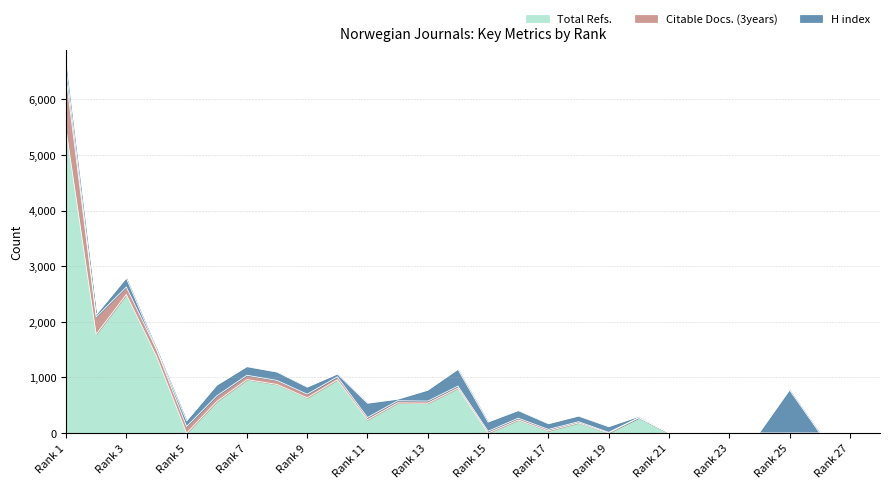

Does the chart have visible grid lines?

Yes